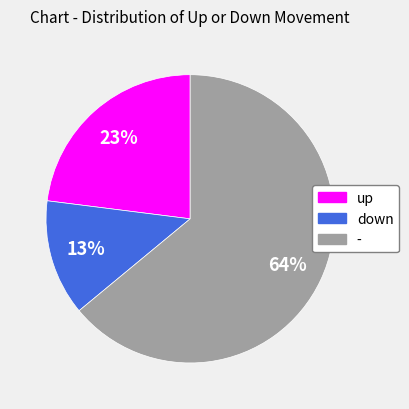

Between up and down, which is larger?

up